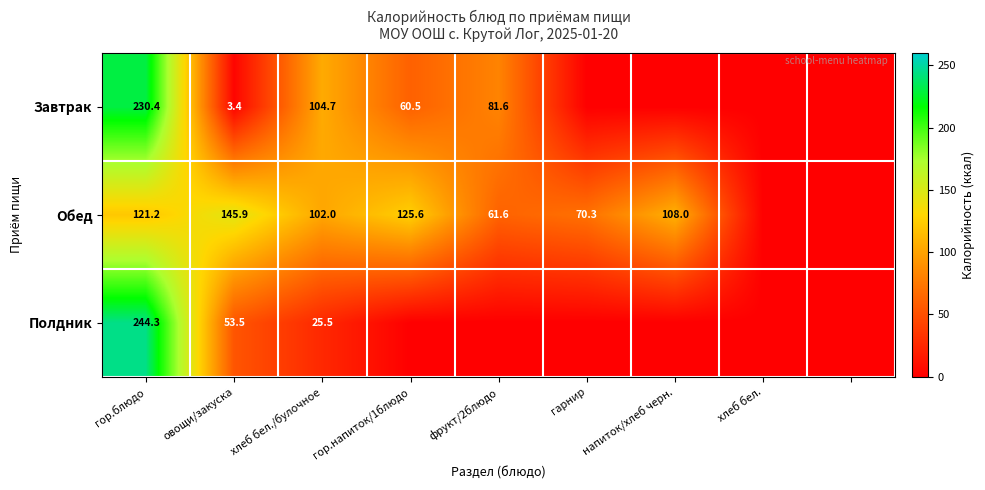

Rank the series at гор.блюдо from lowest to highest value.

Обед, Завтрак, Полдник